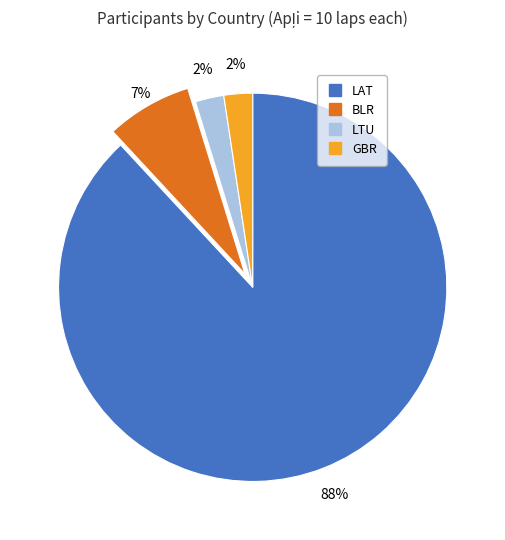

True or false: LAT accounts for 97% of the total.

False